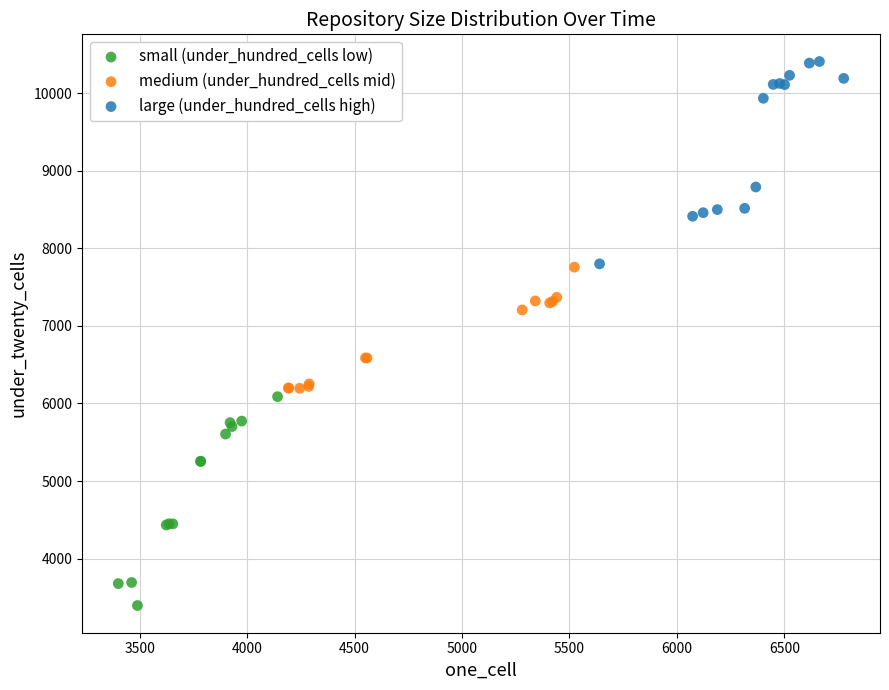

Which series reaches the maximum Y coordinate?

large (under_hundred_cells high)